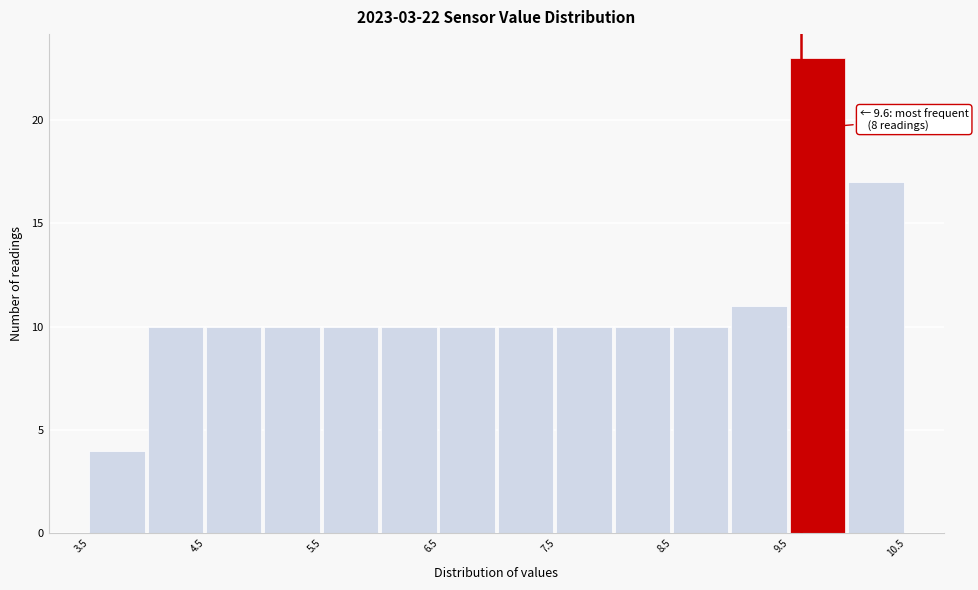

Which range on the x-axis has the tallest bar?

9.5 to 10.0